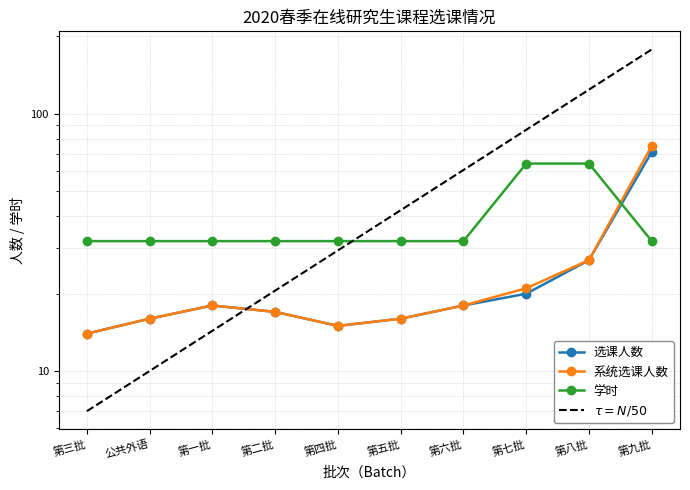

What is the difference between the highest and lowest values at 第八批?

37